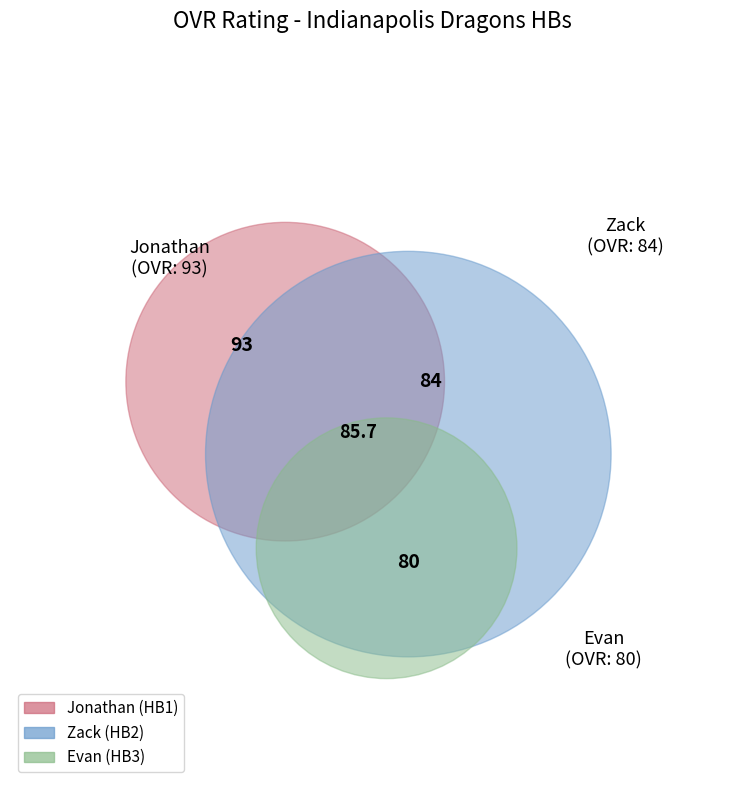

What portion of the pie excludes Evan?

68.9%